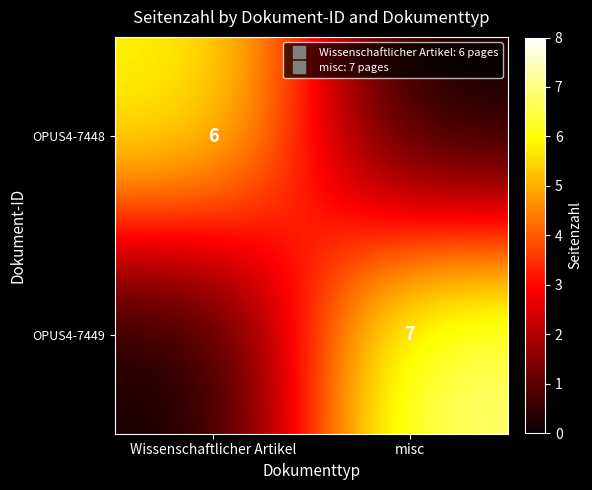

What is the spread (max minus min) of values at Wissenschaftlicher Artikel?

6